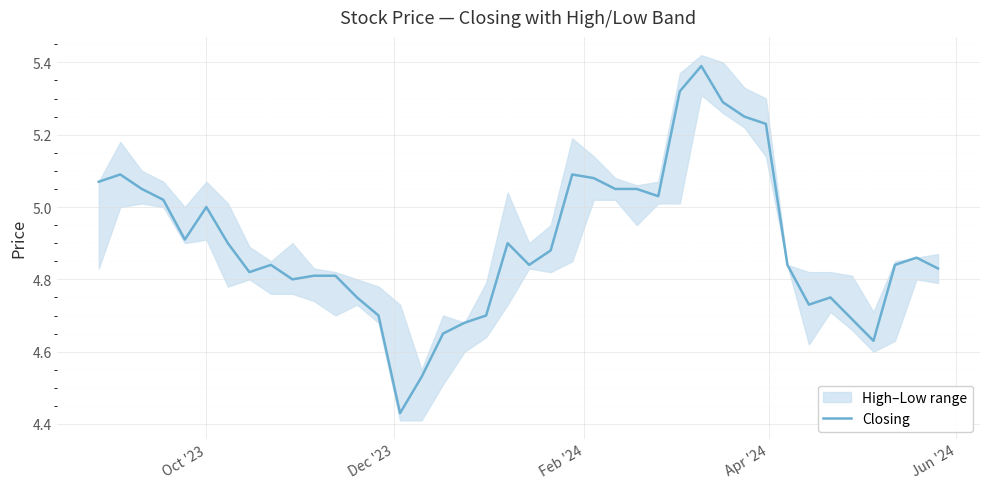

What is the highest value of the Closing series?

5.4